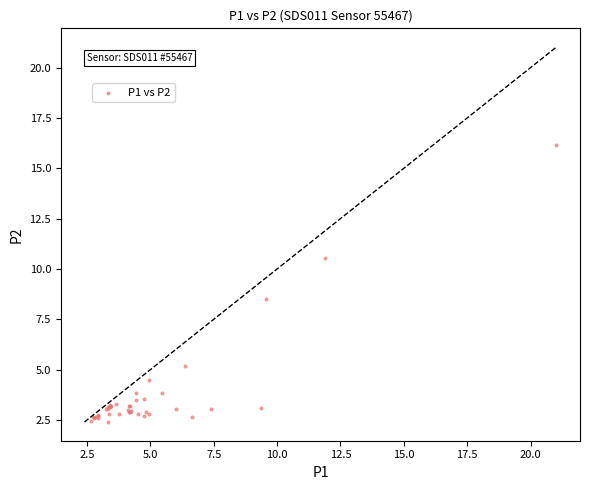

What Y value in the scatter plot is closest to 9?

8.5